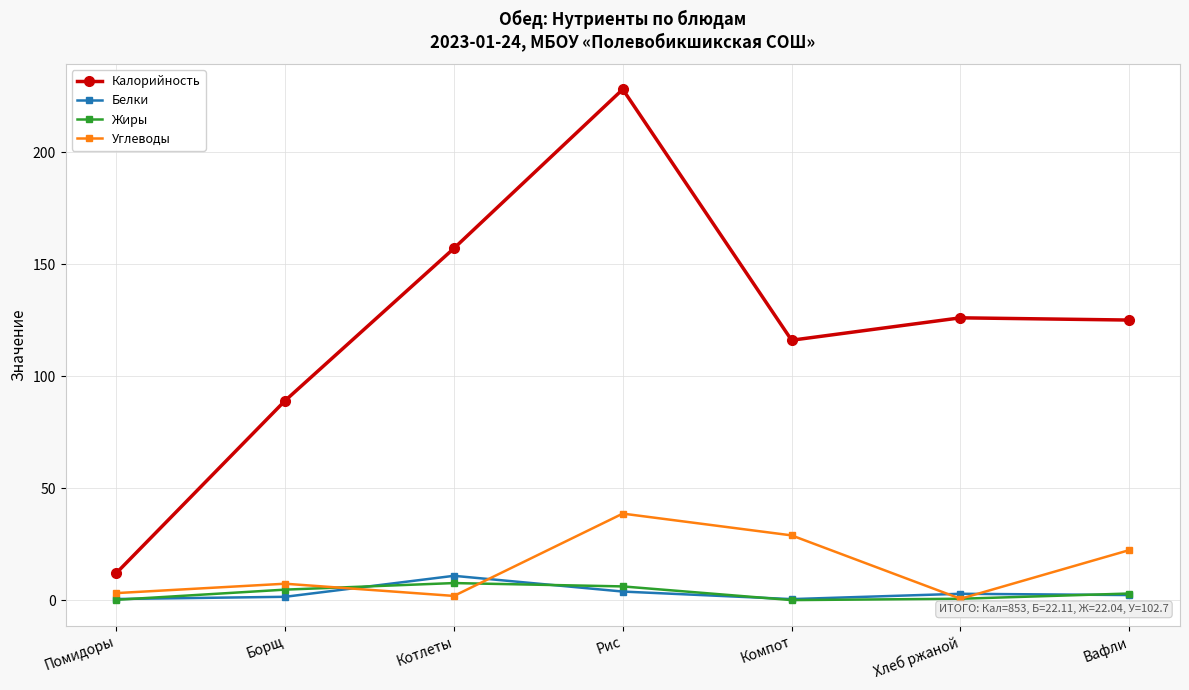

Is the value of Жиры at Рис greater than the value of Углеводы at Хлеб ржаной?

Yes